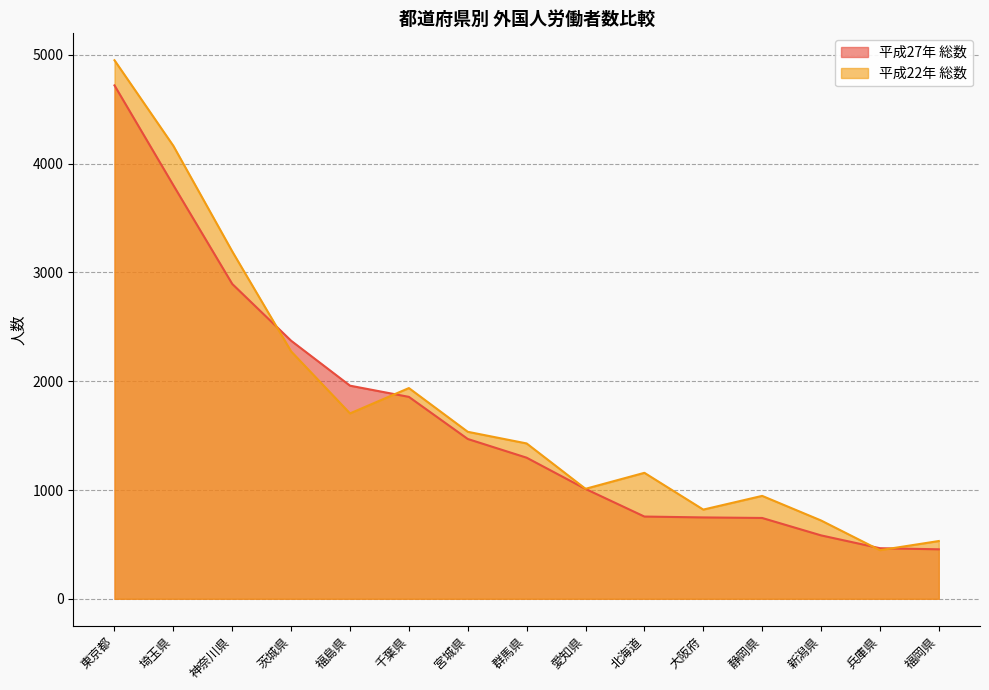

What is the lowest value of the 平成22年 総数 series?

447